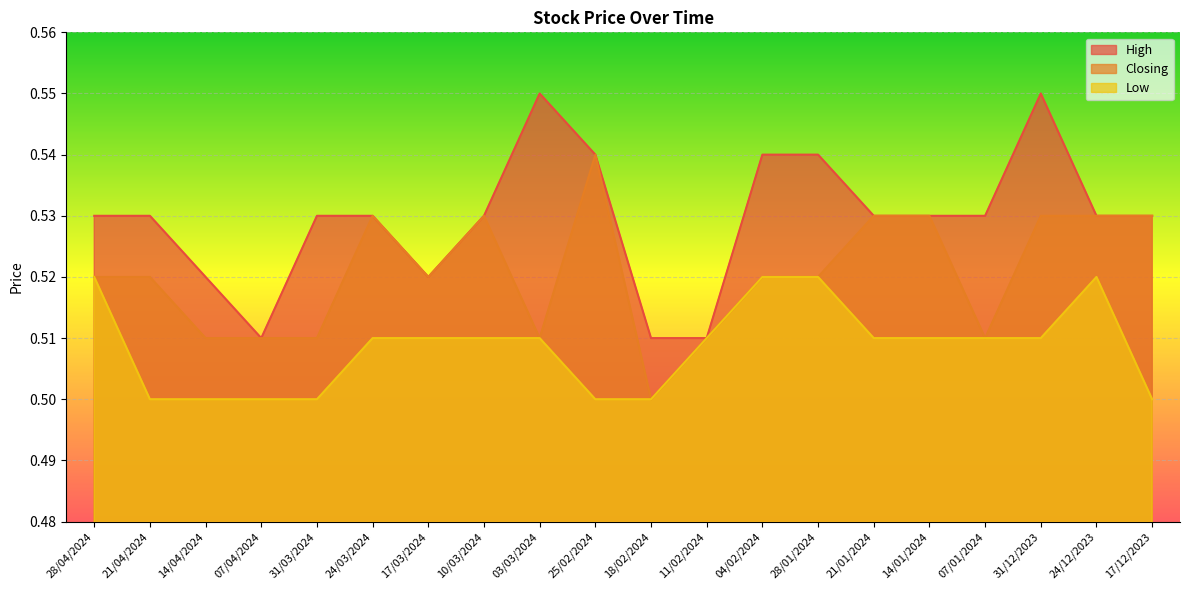

What is the sum of all Low values?

10.2